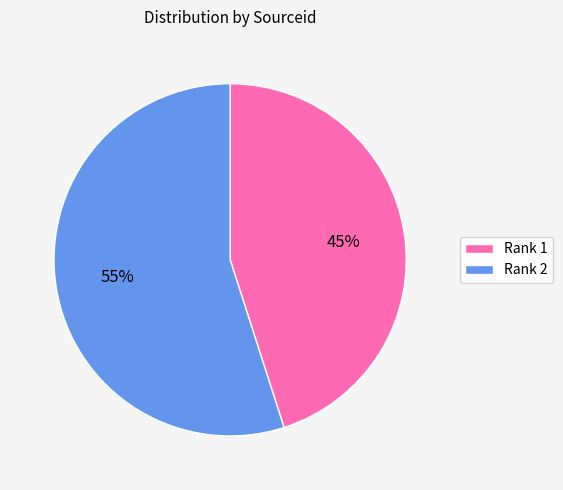

Is the sum of Rank 2 and Rank 1 greater than half?

Yes